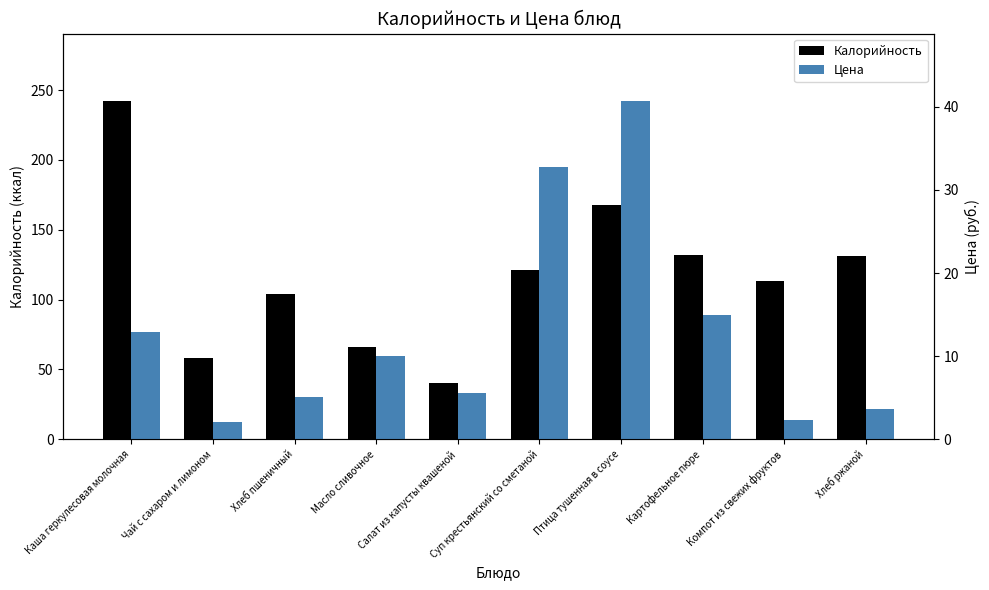

Read the Калорийность value at Каша геркулесовая молочная.

242.0